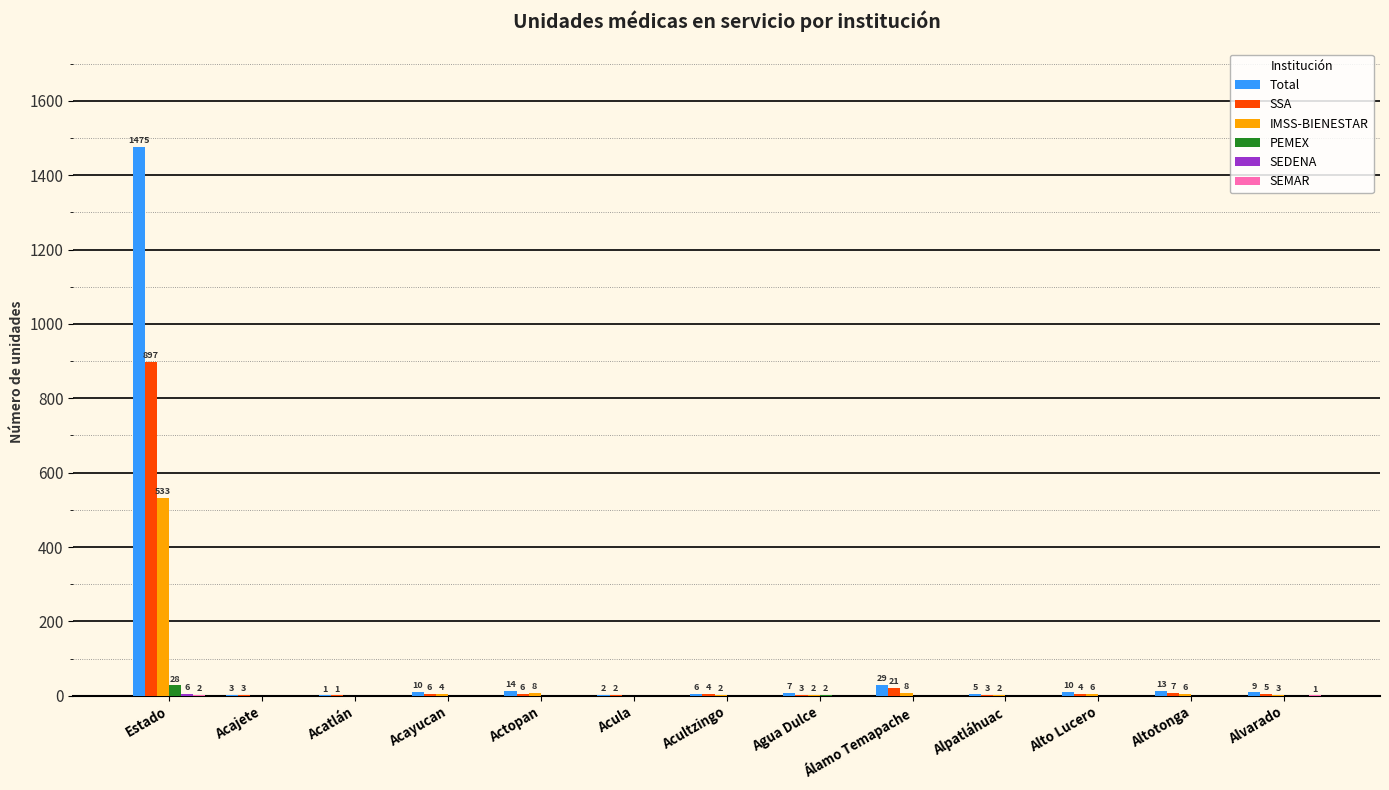

What is the sum of the Total values at Alto Lucero and Agua Dulce?

17